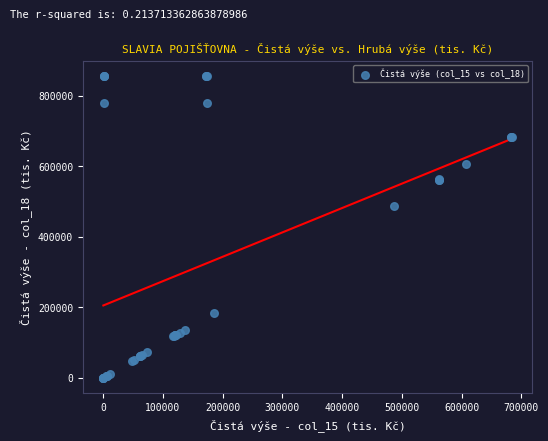

What Y value in the scatter plot is closest to 428458?

487049